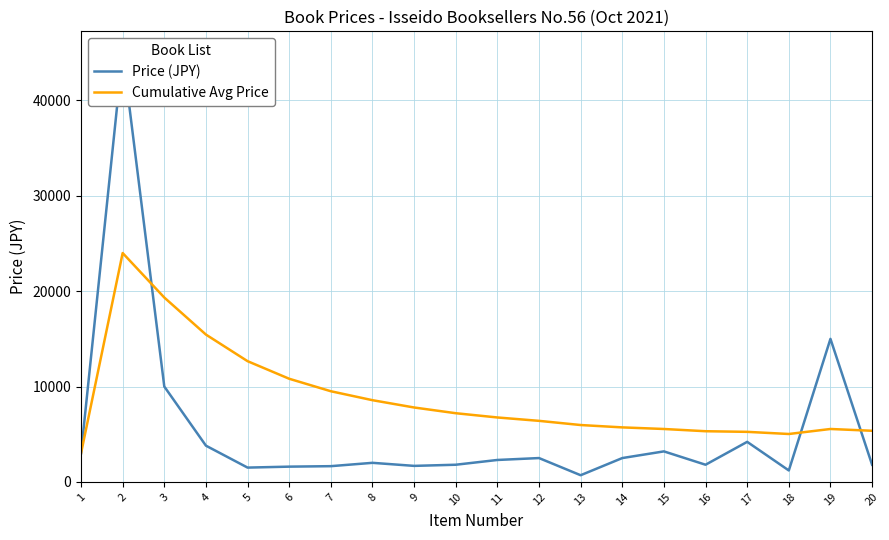

Where do Price (JPY) and Cumulative Avg Price first cross each other?

2 and 3